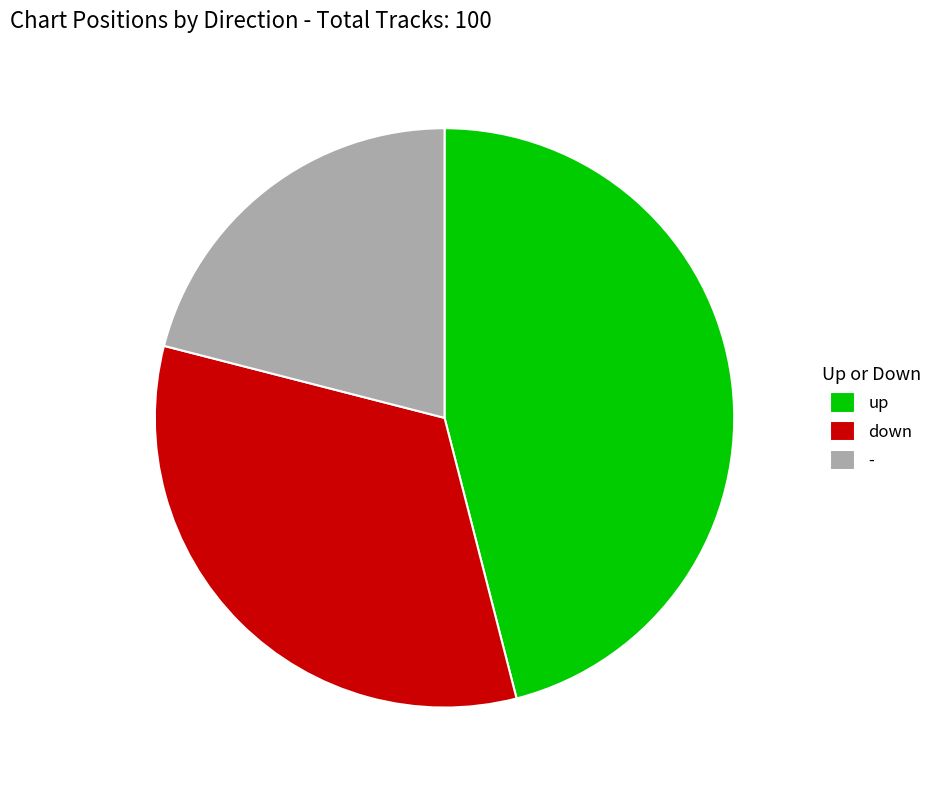

Approximately how many times larger is the value at - compared to up?

0.5